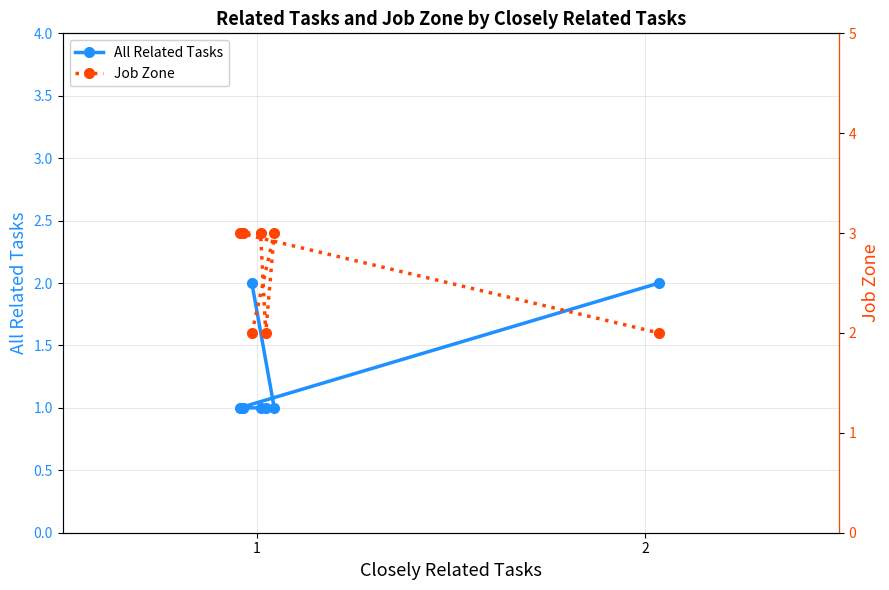

What is the difference between the second highest and minimum values in the Job Zone series?

1